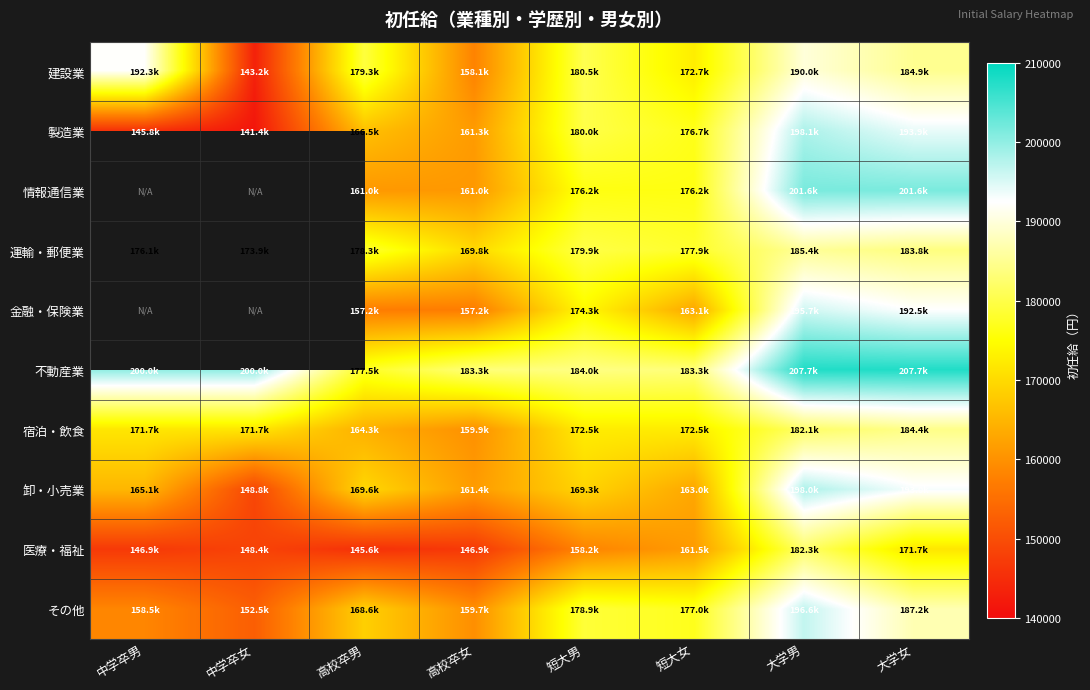

What is the difference between the 情報通信業 values at 短大男 and 高校卒女?

15200.0